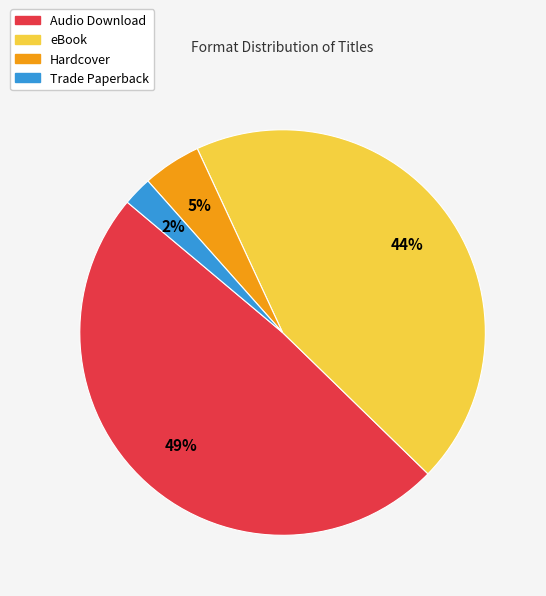

Which category has the biggest portion of the pie?

Audio Download